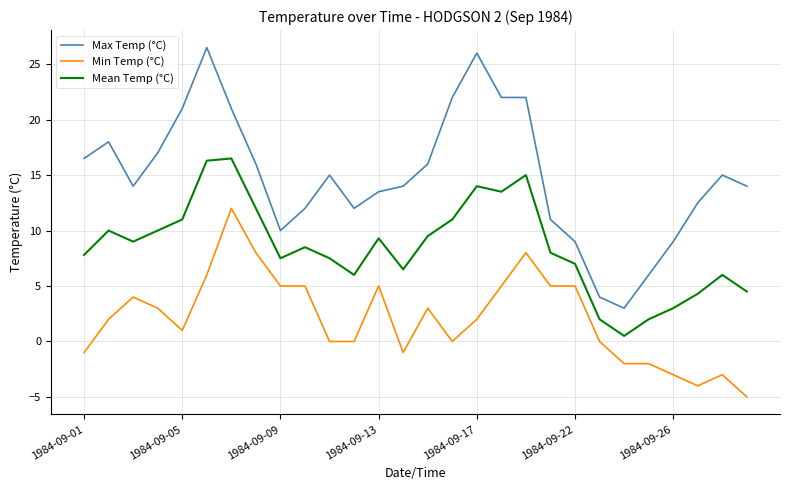

Which series has the widest spread of values?

Max Temp (°C)